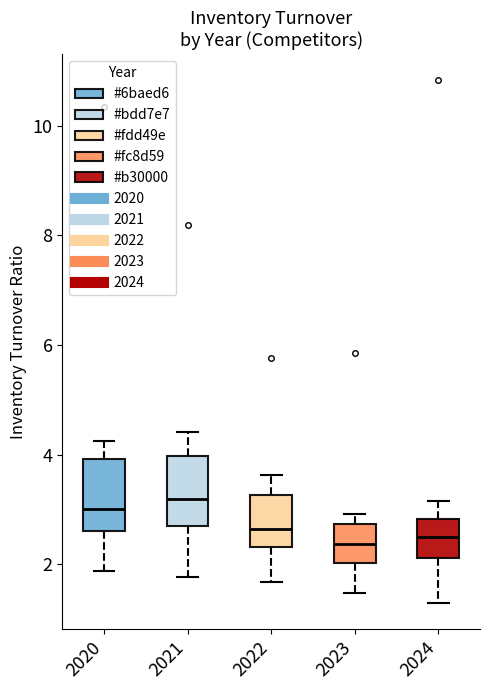

Where does the lower whisker of the box at x = 2020 end on the y-axis? The values are not printed on the chart, so give them approximately, as read against the axis.

1.8